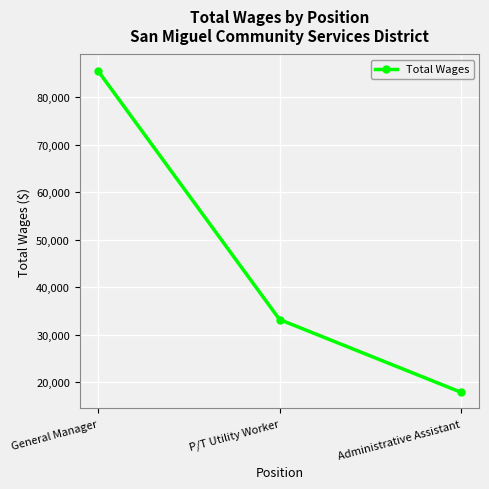

At which label does the data first exceed 33178?

General Manager